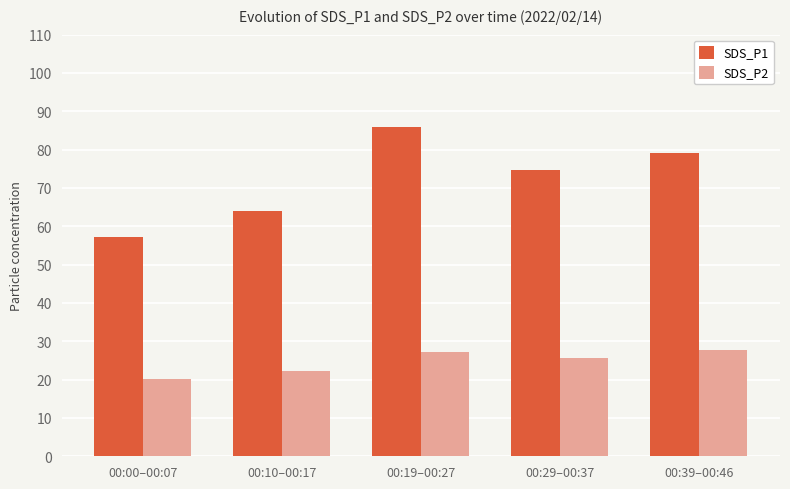

Where is SDS_P2 nearest to the value 23?

00:10–00:17